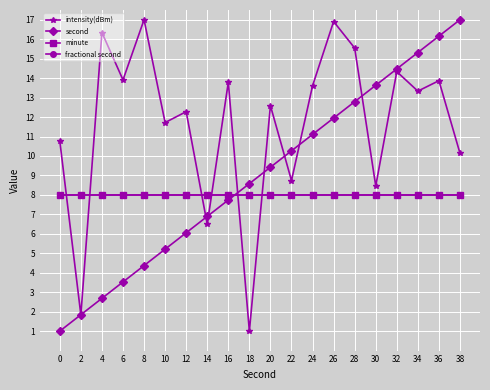

Which series has the widest spread of values?

intensity(dBm)